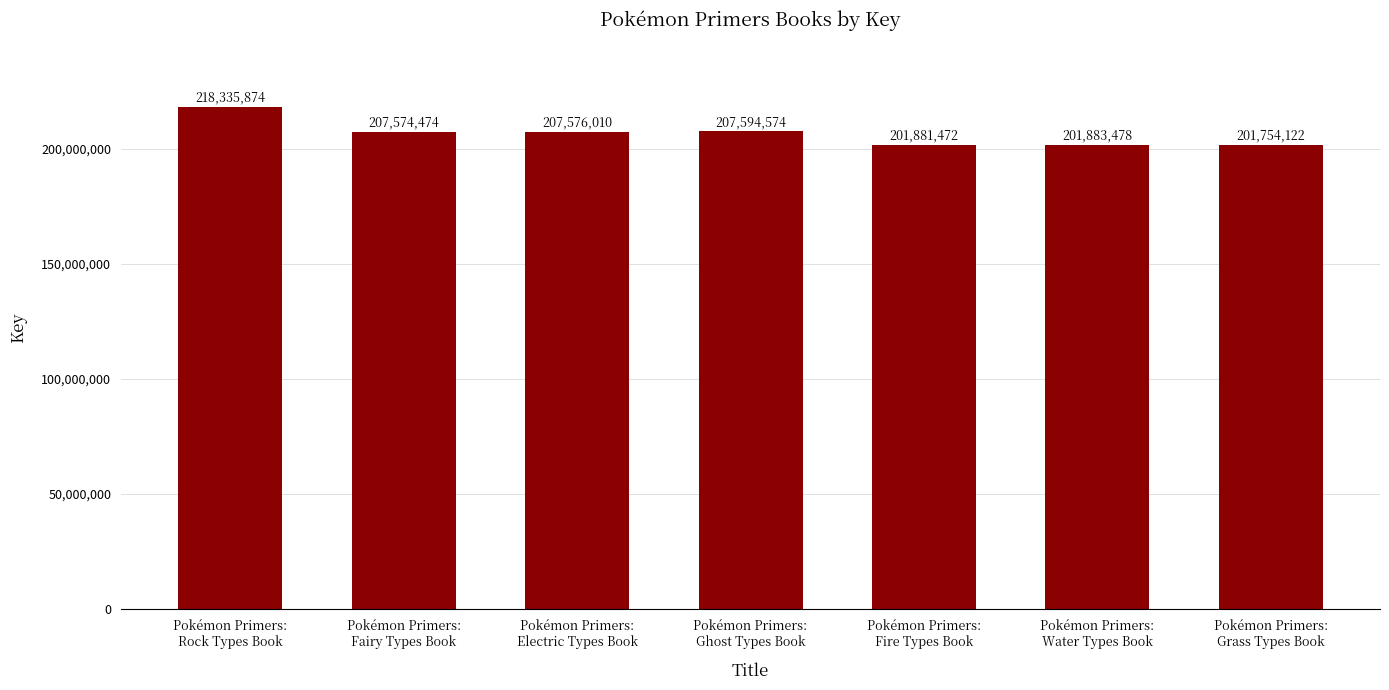

Reading left to right, transcribe all the data shown in this chart.

Pokémon Primers:
Rock Types Book=218335874	Pokémon Primers:
Fairy Types Book=207574474	Pokémon Primers:
Electric Types Book=207576010	Pokémon Primers:
Ghost Types Book=207594574	Pokémon Primers:
Fire Types Book=201881472	Pokémon Primers:
Water Types Book=201883478	Pokémon Primers:
Grass Types Book=201754122